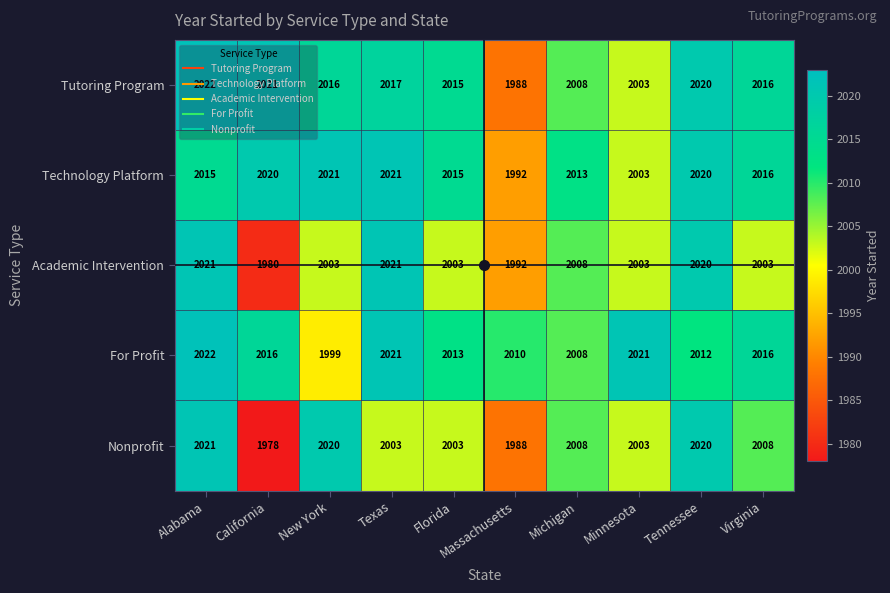

Rank the series at New York from highest to lowest value.

Technology Platform, Nonprofit, Tutoring Program, Academic Intervention, For Profit